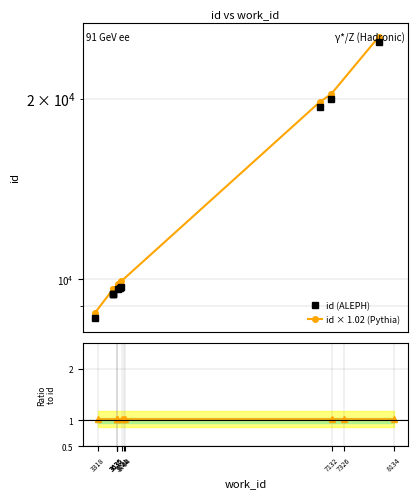

Where does the id (ALEPH) series first go above 9660?

3764